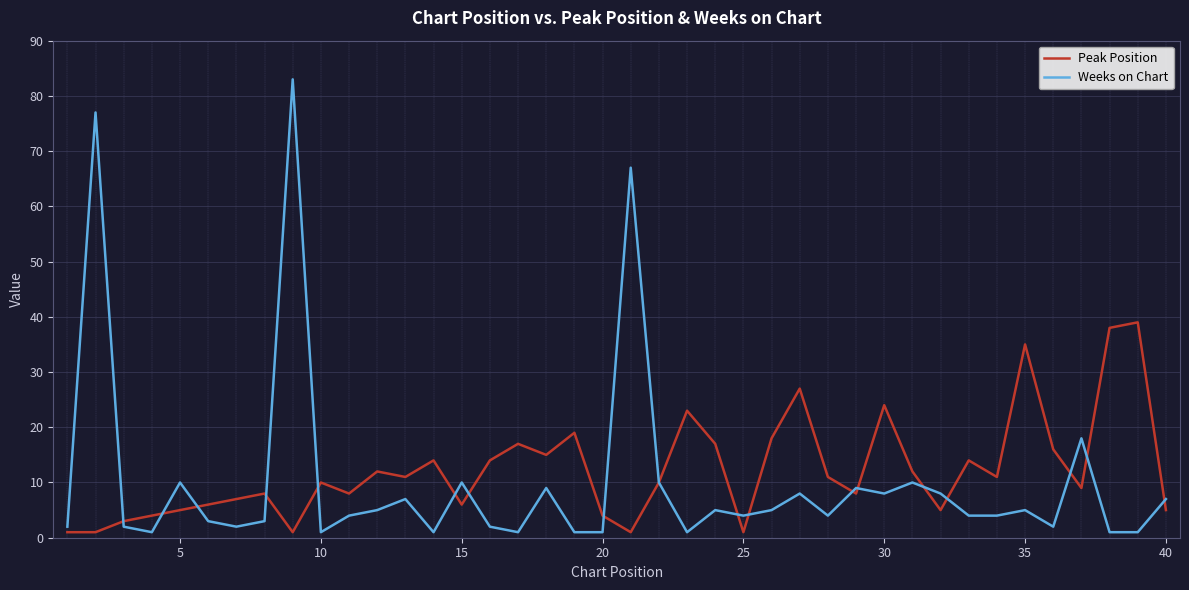

List the series in order of their overall mean, lowest first.

Weeks on Chart, Peak Position